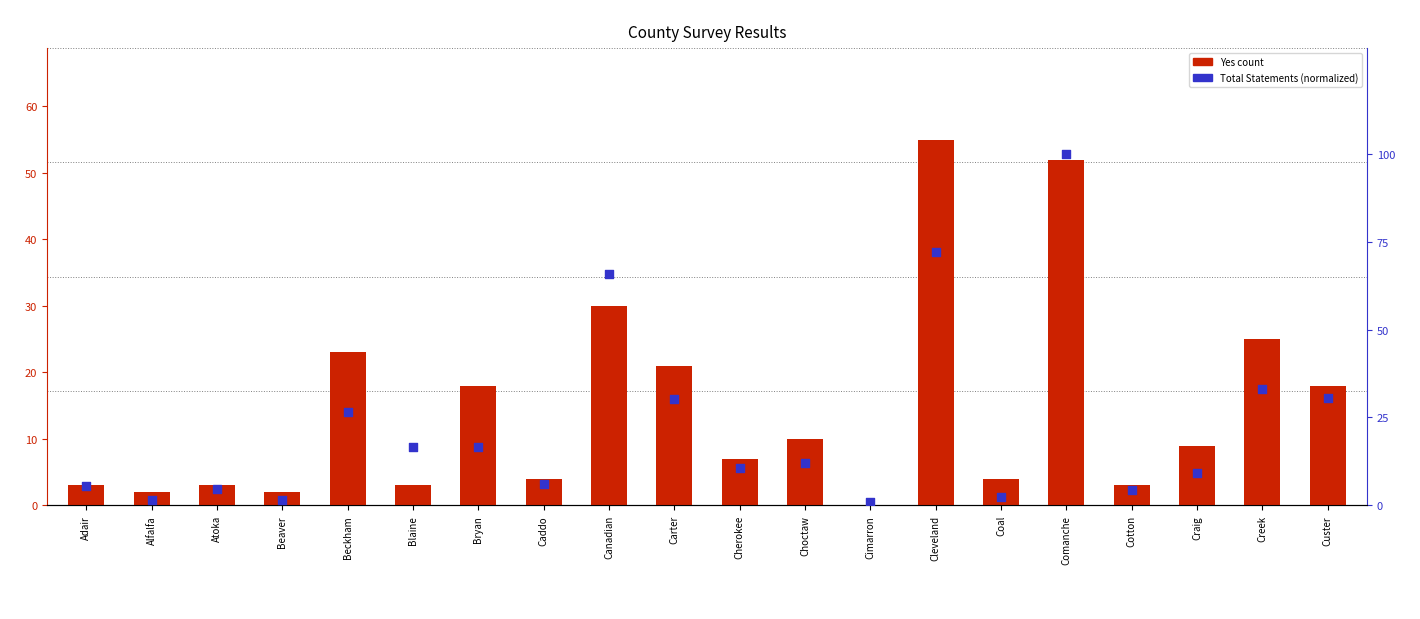

Which series reaches the minimum Y coordinate?

Yes (transformed count)